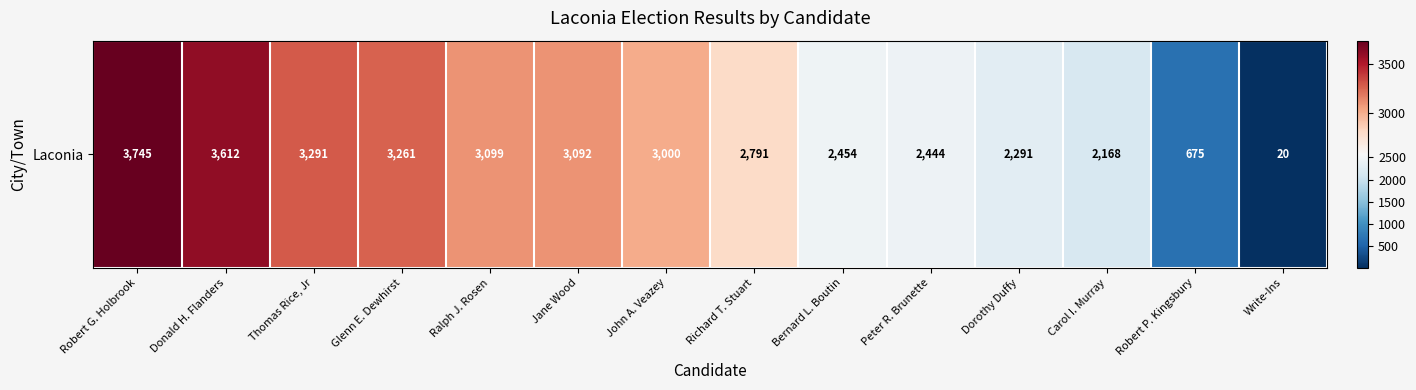

Is it true that the value at Carol I. Murray is 2168?

True